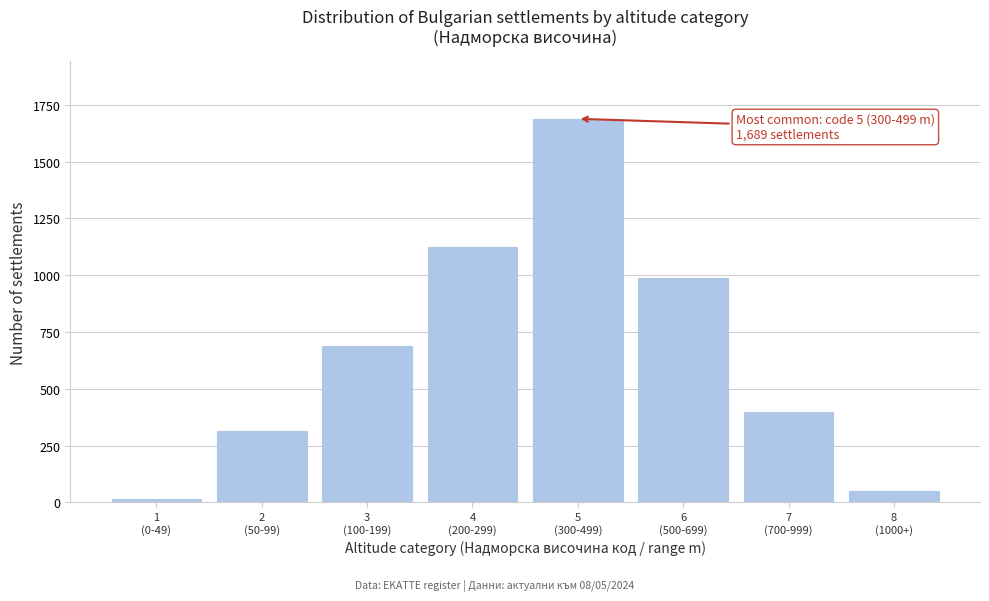

Reading right to left, extract all data points from this chart.

48	398	987	1689	1123	687	312	15